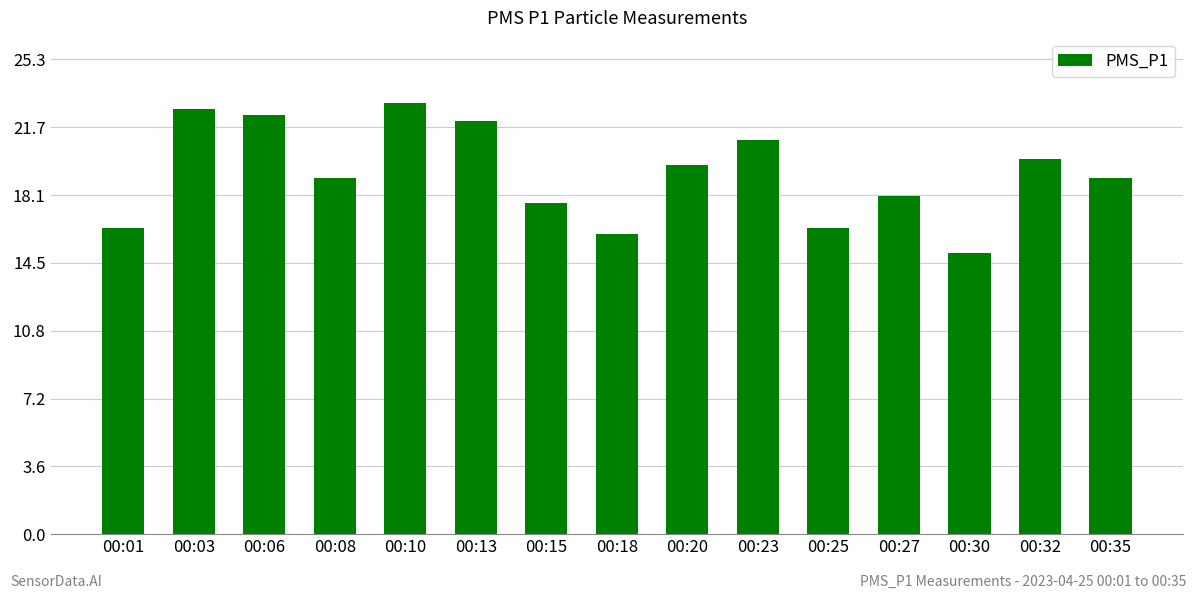

Is it true that the value at 00:06 is 34.9?

False